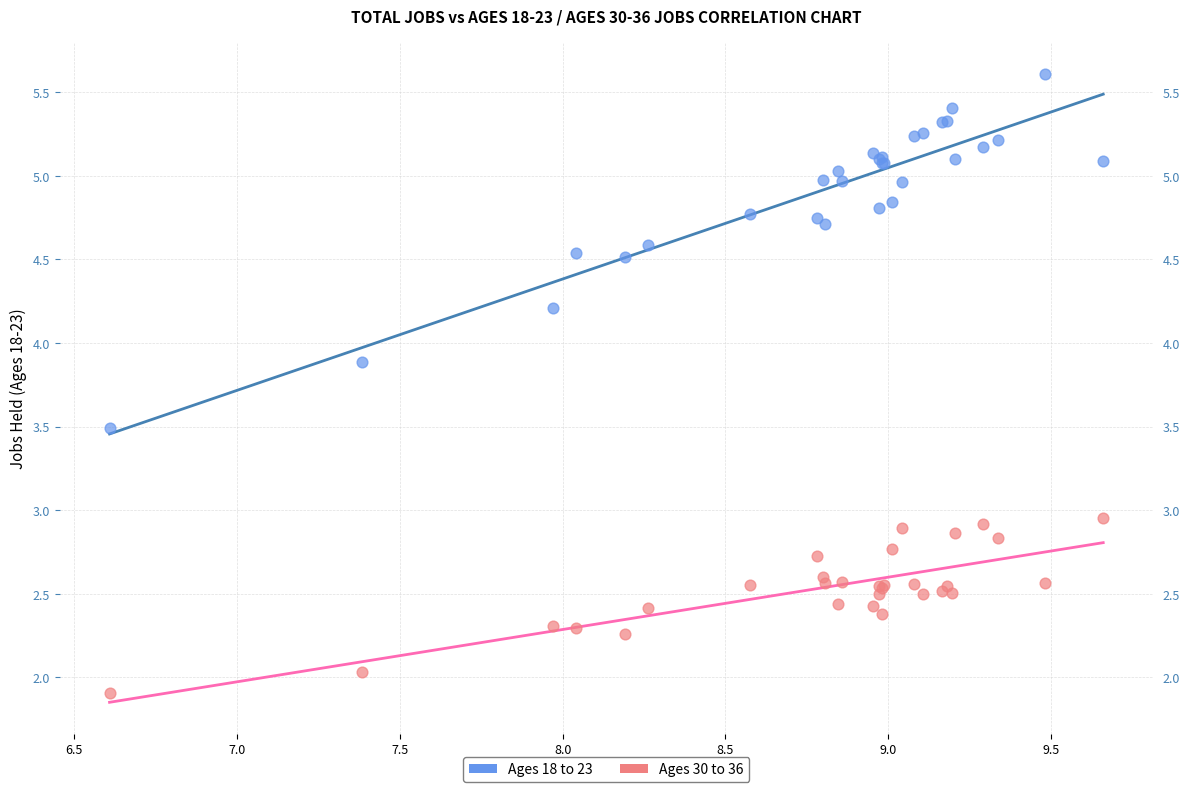

What are all the series names shown in the legend?

Ages 18 to 23, Ages 30 to 36